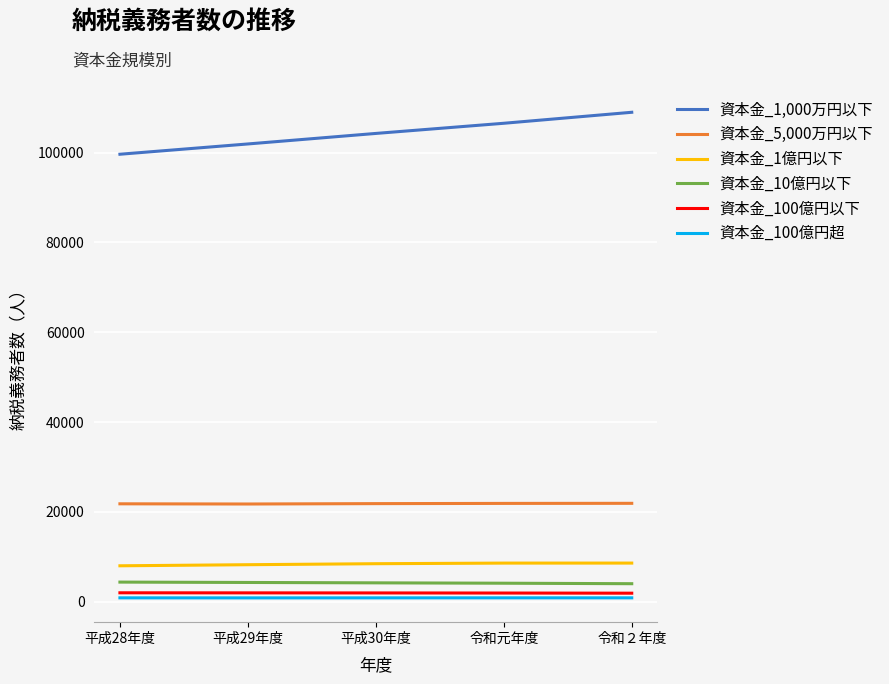

The value of 資本金_5,000万円以下 at 令和２年度 is 28892. True or false?

False